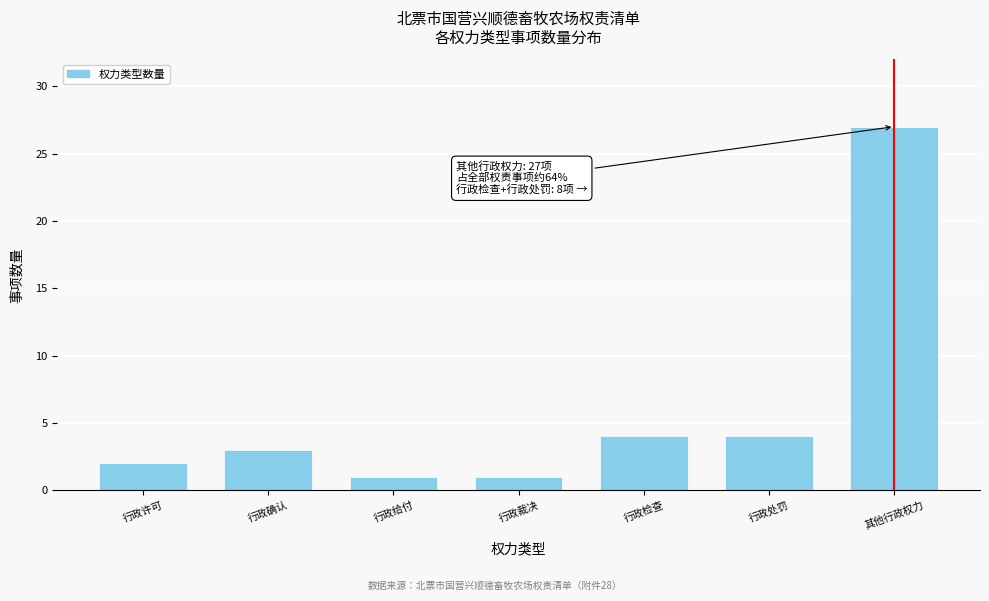

Reading left to right, extract all data points from this chart.

行政许可=2	行政确认=3	行政给付=1	行政裁决=1	行政检查=4	行政处罚=4	其他行政权力=27